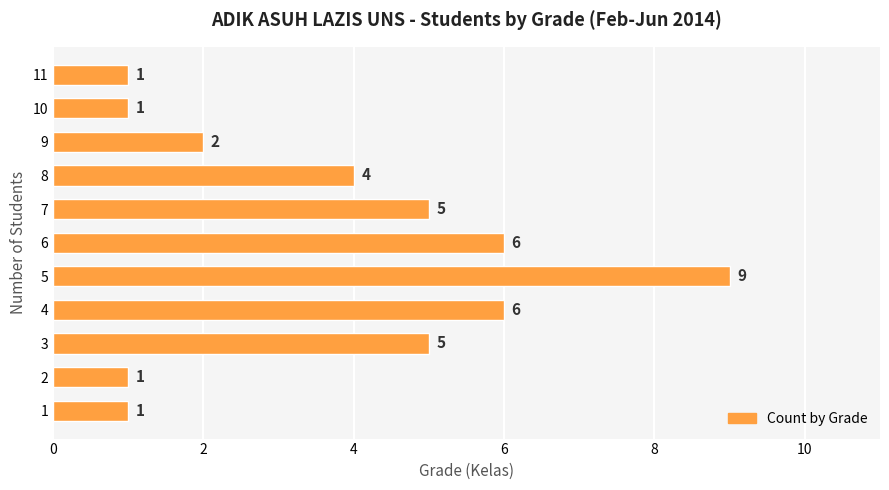

What is the change in value from 1 to 4?

+5